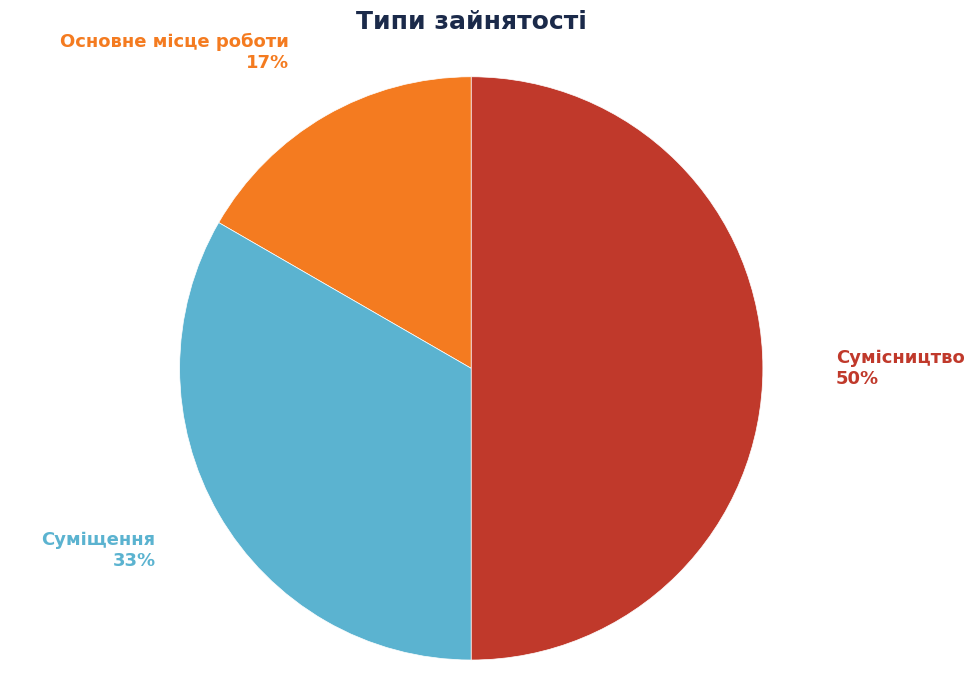

How many segments does this pie chart have?

3